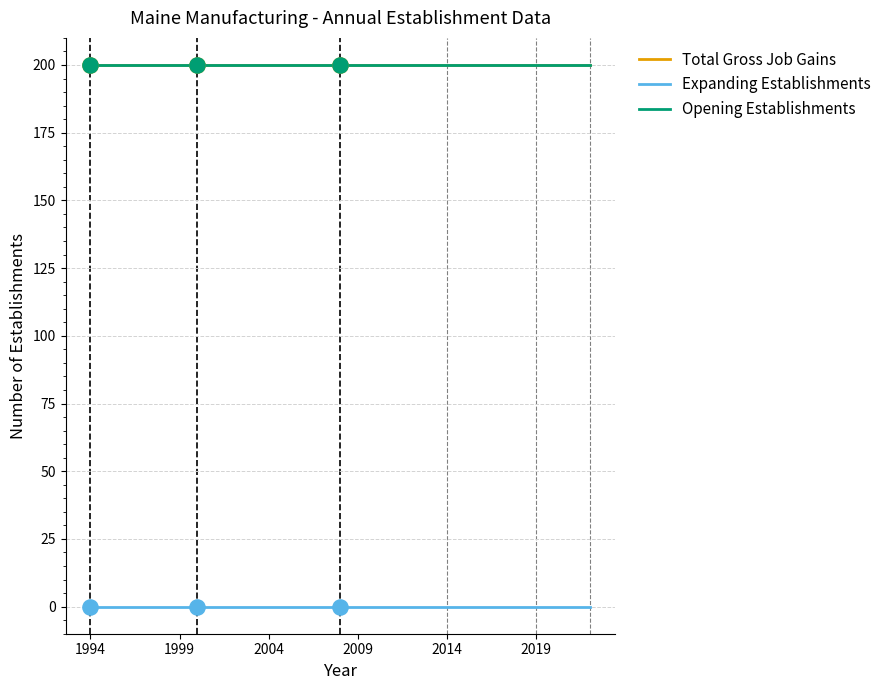

At which category is the sum across all series the highest?

1994